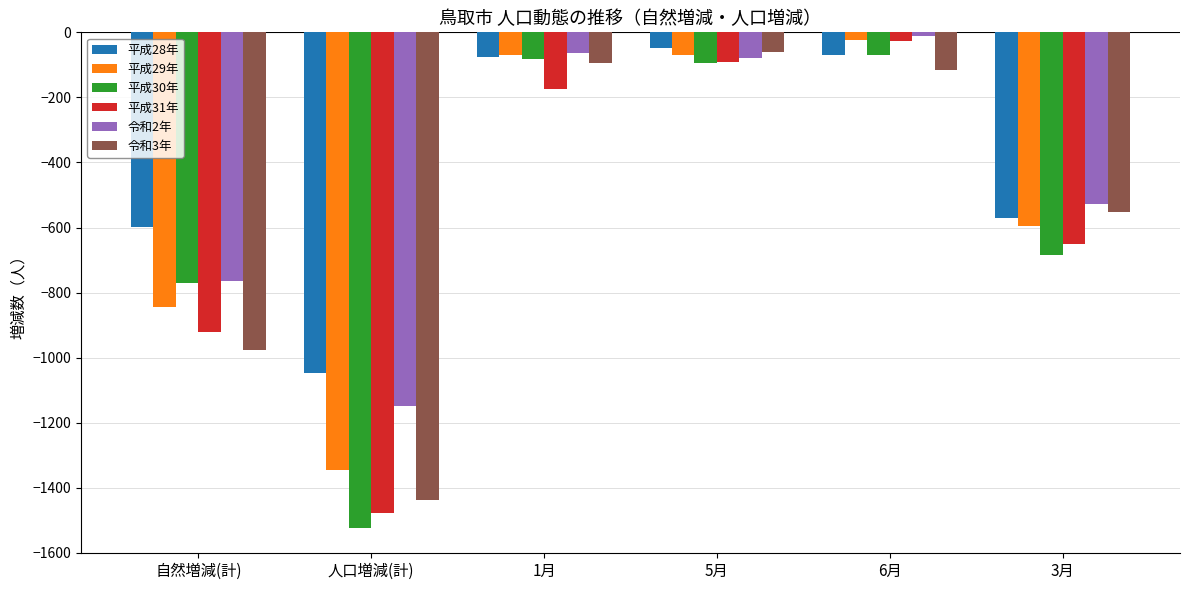

How many values in the 平成30年 series are below -93?

3